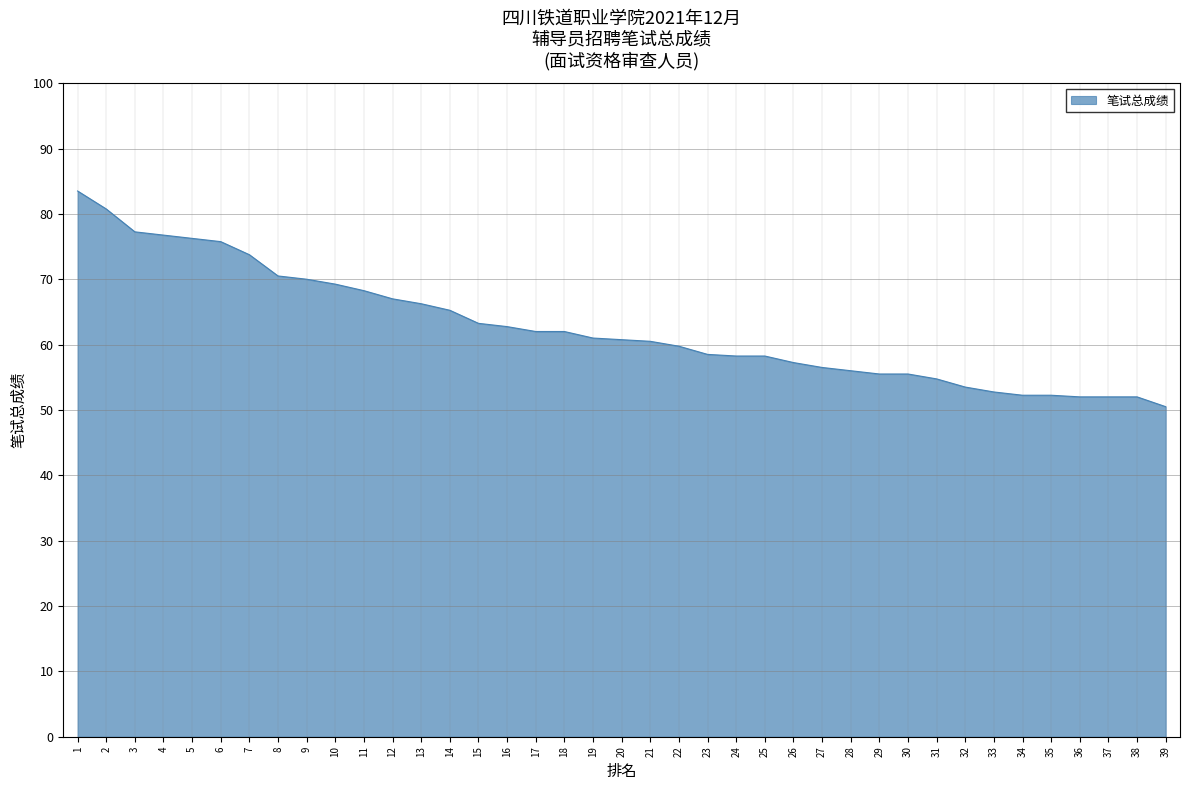

What is the difference between the maximum and minimum values?

33.0